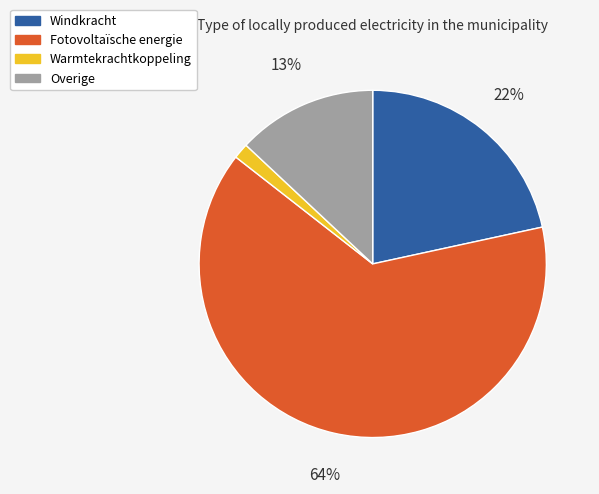

Count the number of slices in the pie.

4